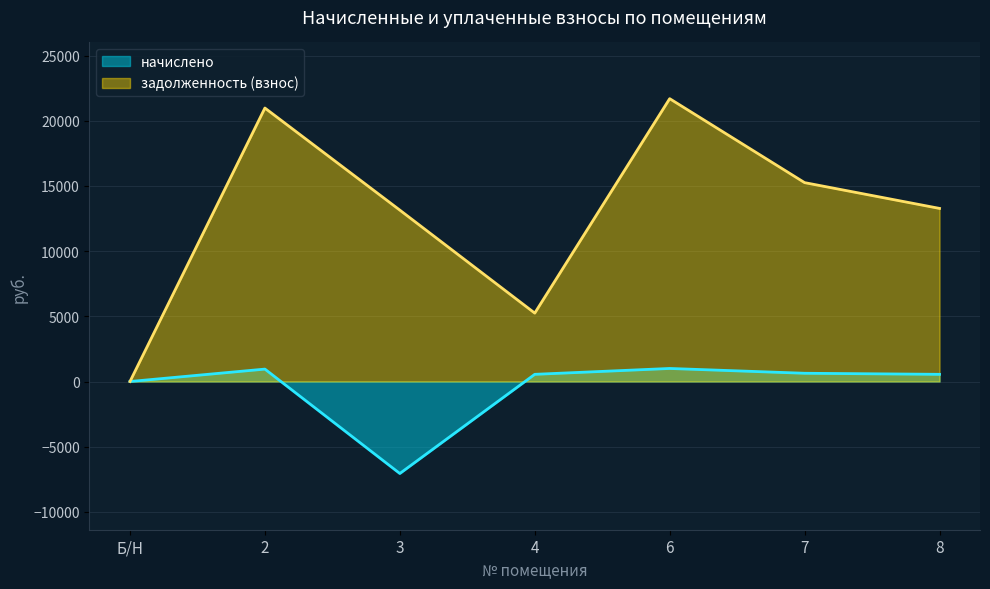

Which series has the largest total across all categories?

задолженность (взнос)